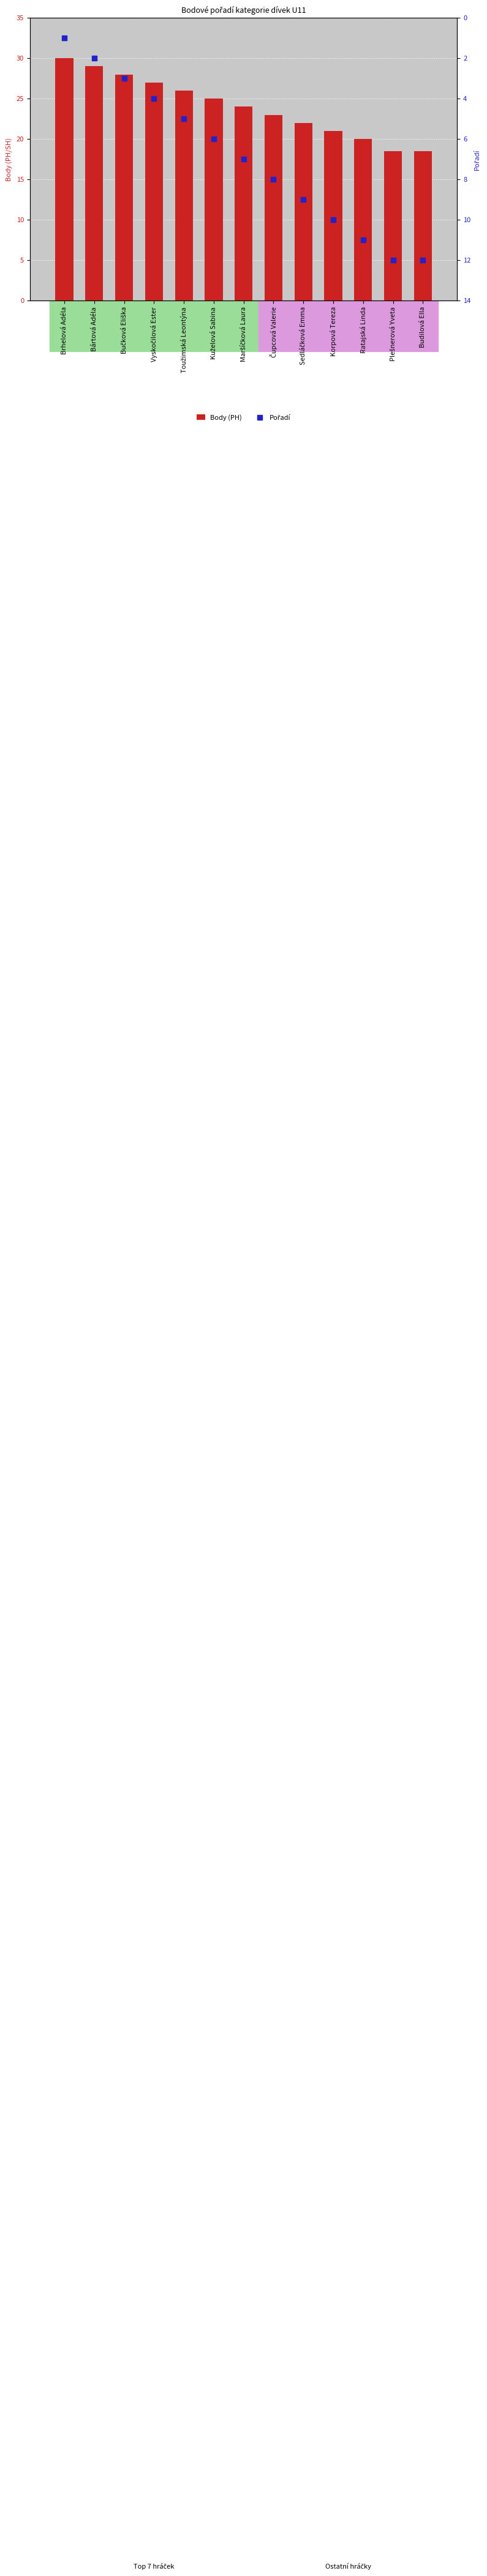

What are all the series names shown in the legend?

Body (PH), Pořadí